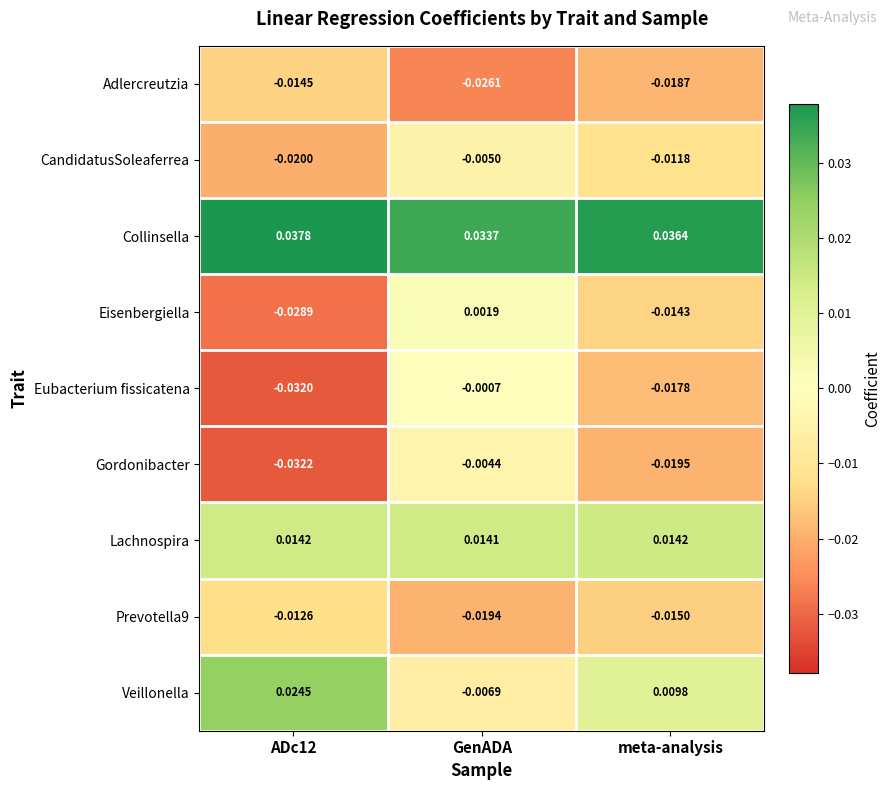

Is the value of Collinsella at ADc12 greater than the value of Veillonella at GenADA?

Yes